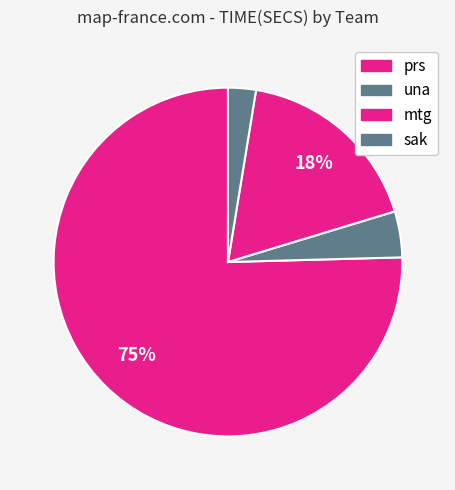

How many segments does this pie chart have?

4